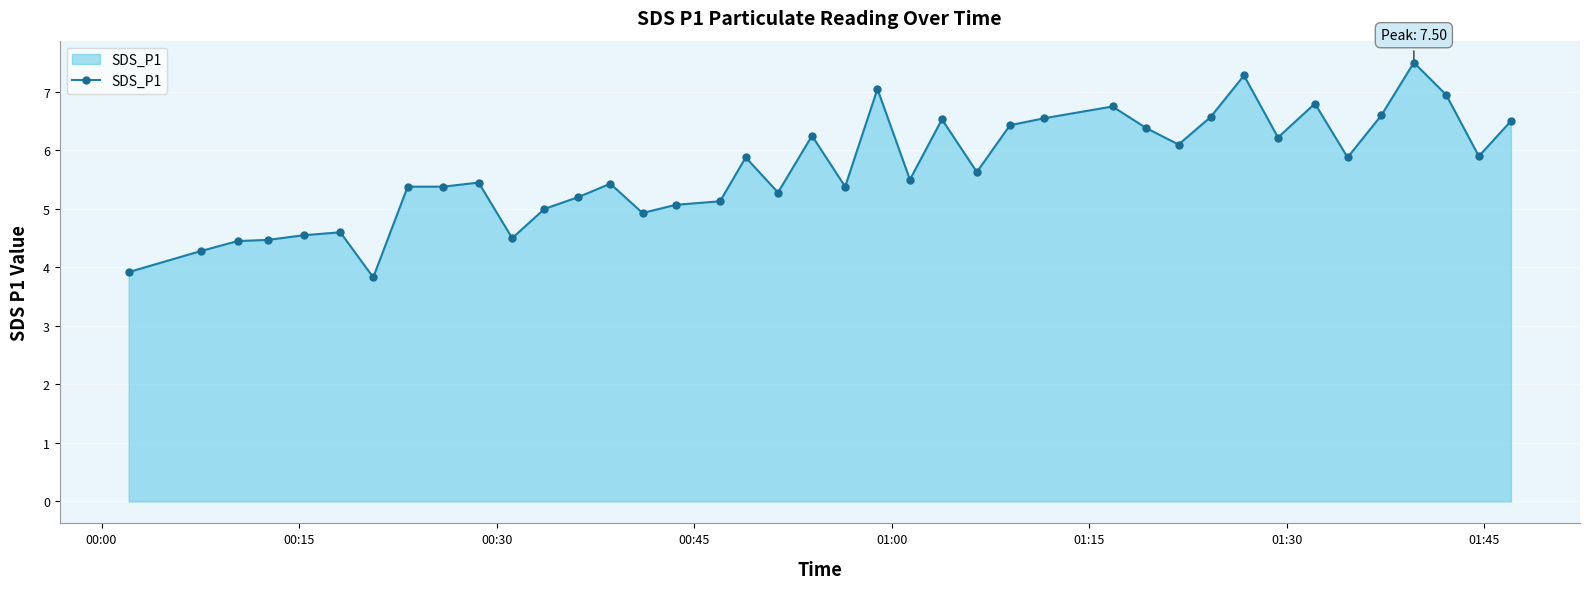

What is the value of the 3rd point from the left?

4.5